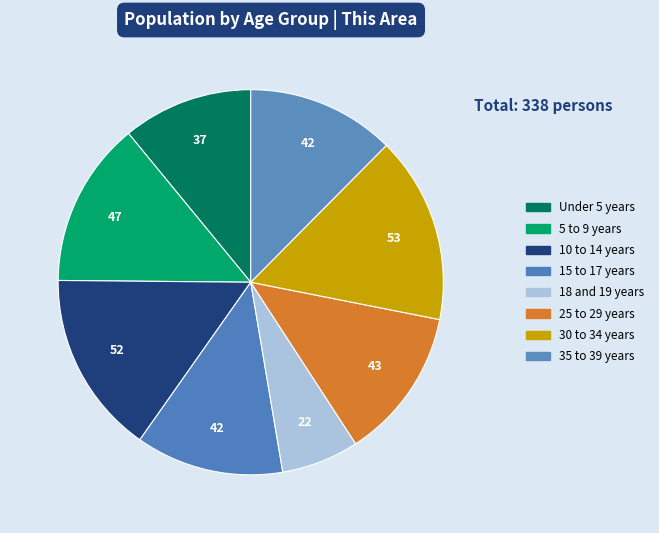

Does 35 to 39 years account for over 50% of the chart?

No